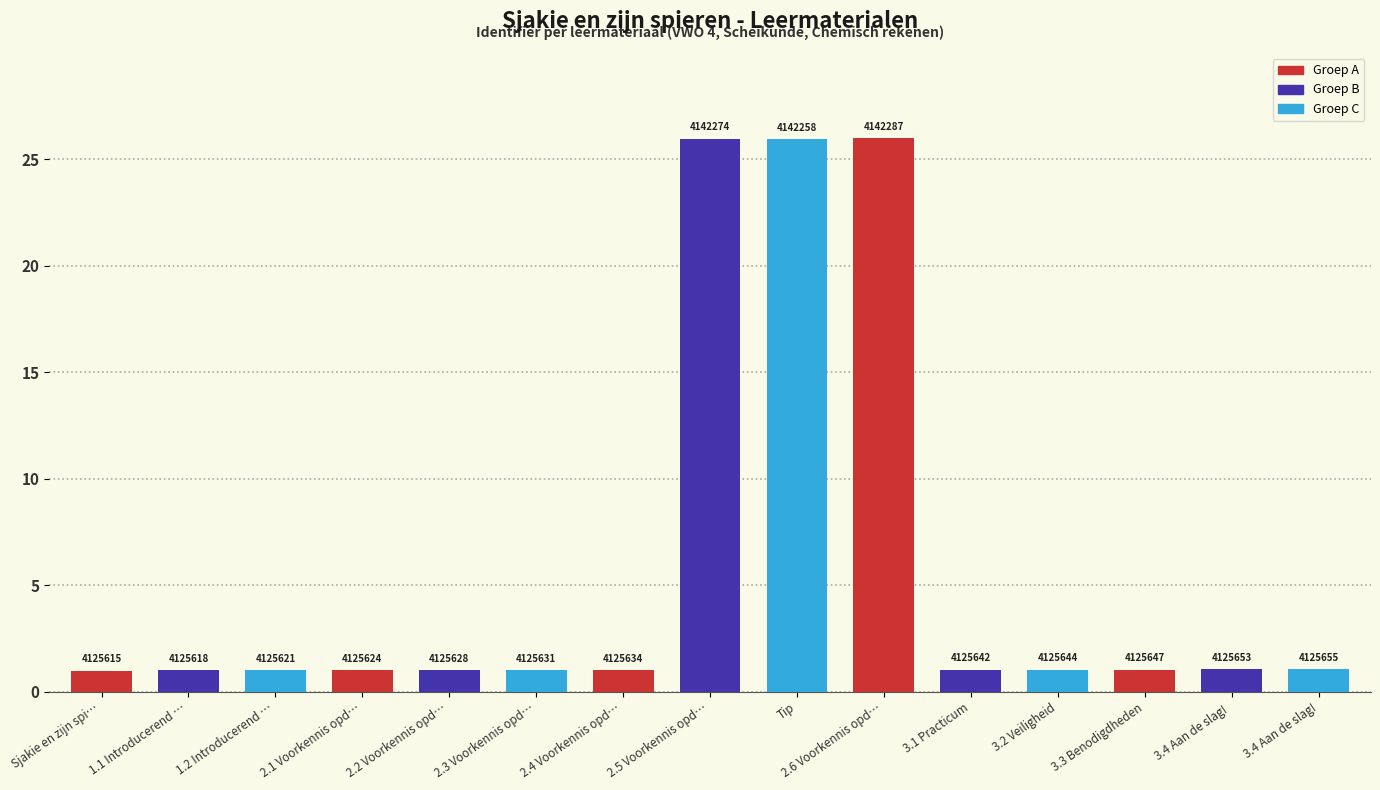

Are the bars horizontal?

No